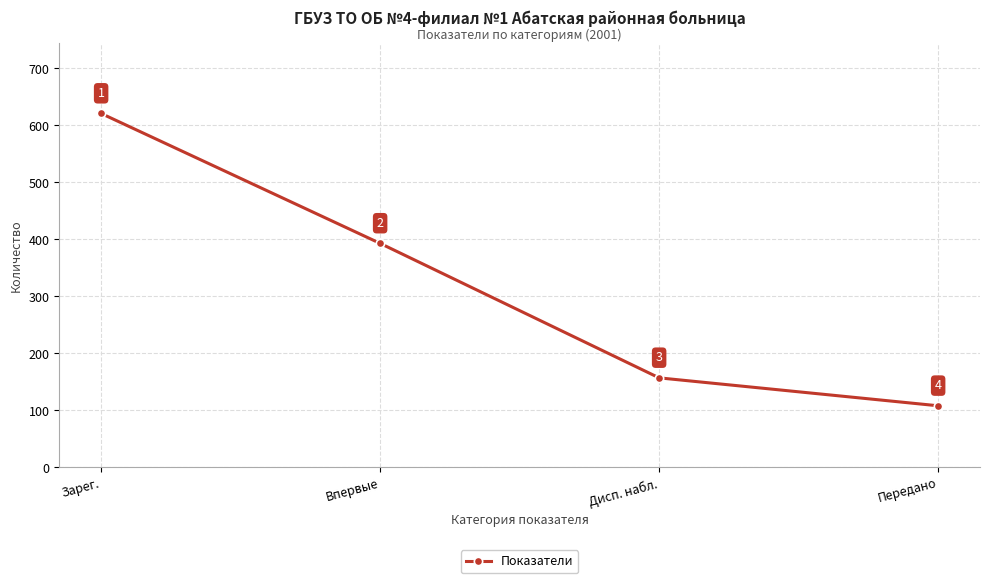

Reading left to right, what are all the values shown in this chart?

Зарег.=621	Впервые=393	Дисп. набл.=157	Передано=108